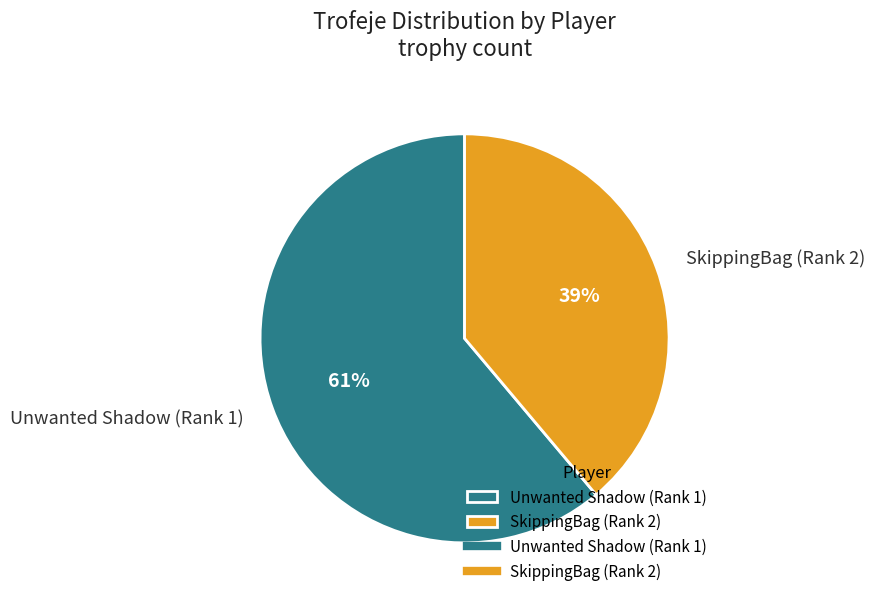

The Unwanted Shadow (Rank 1) slice represents 61% of the pie. True or false?

True